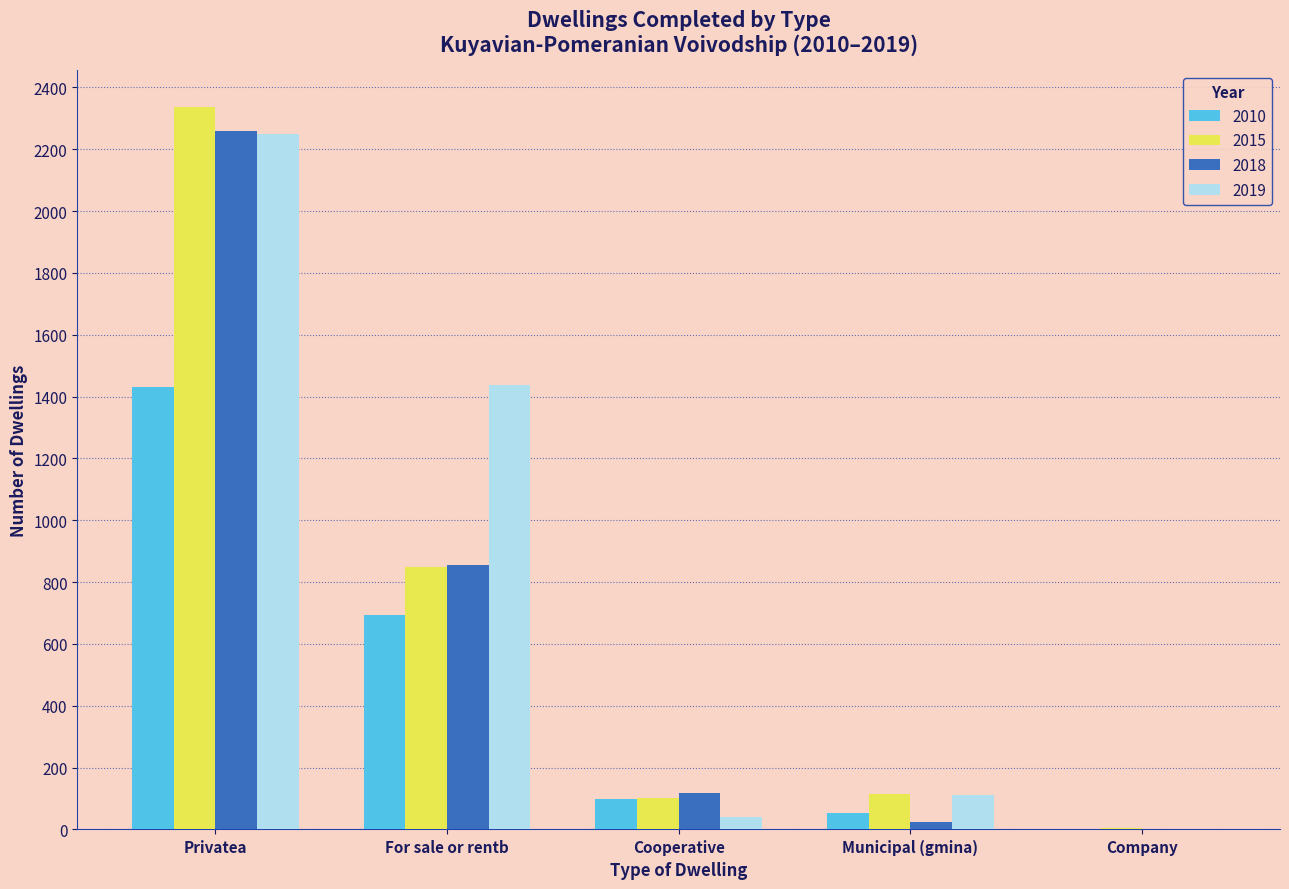

At which label is 2015 closest to 1171?

For sale or rentb